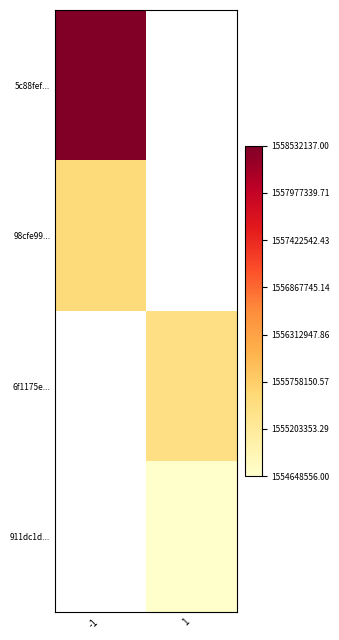

List the series in order of their peak value, highest first.

5c88fef..., 98cfe99..., 6f1175e..., 911dc1d...